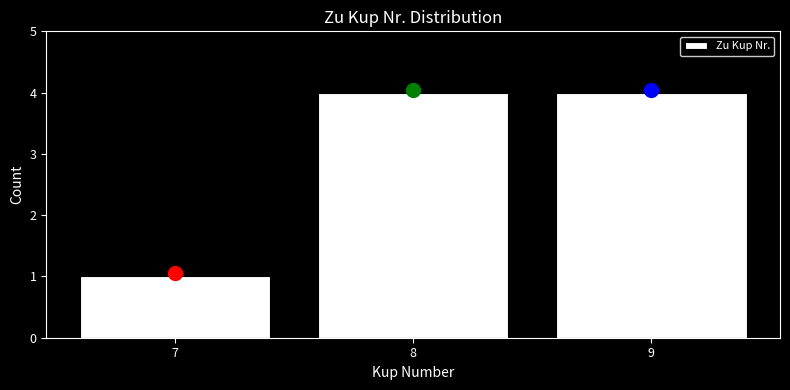

Reading right to left, list all the values displayed in this chart.

9=4	8=4	7=1